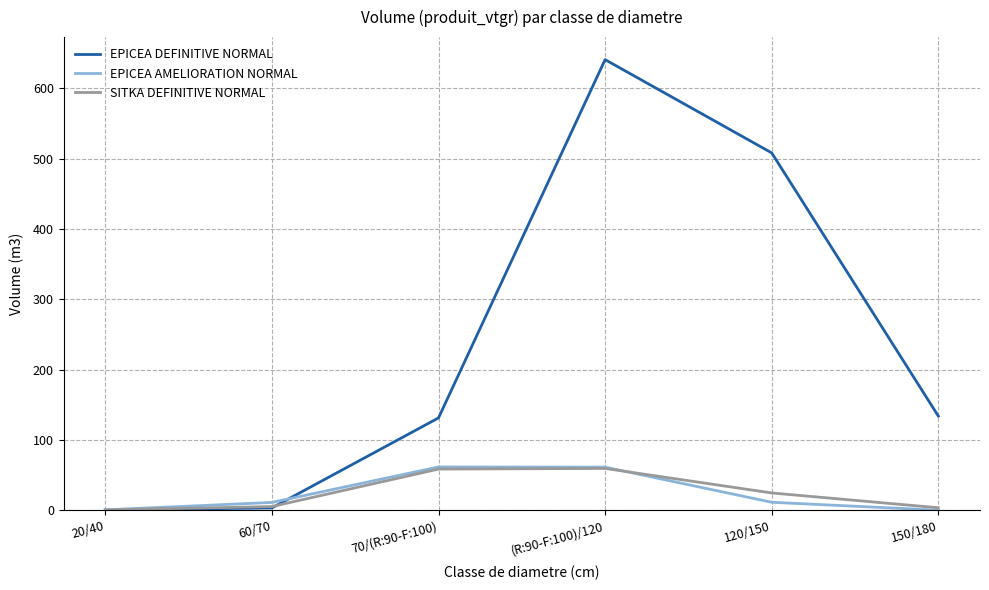

After their last crossing, which series has the higher values: SITKA DEFINITIVE NORMAL or EPICEA DEFINITIVE NORMAL?

EPICEA DEFINITIVE NORMAL